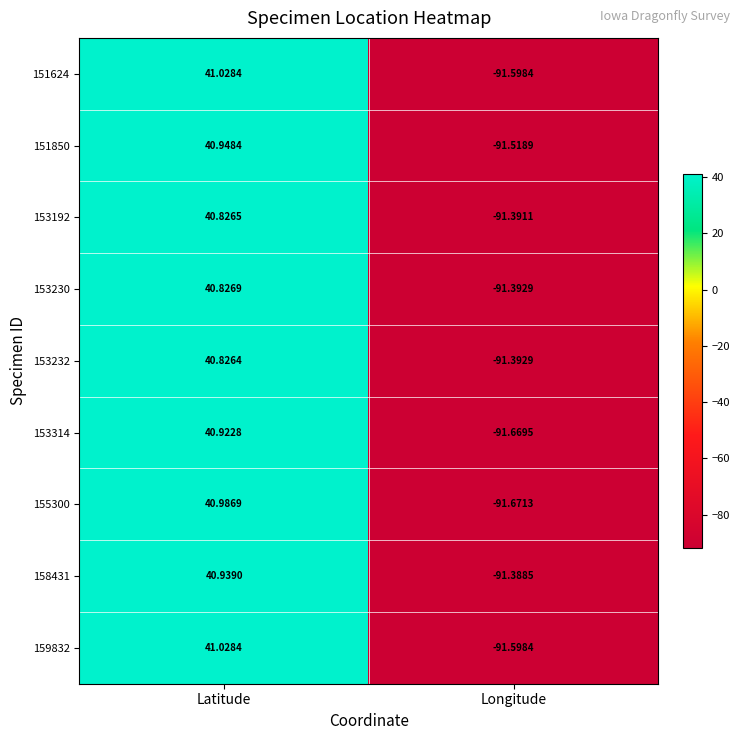

At which label is 153314 closest to -25?

Latitude